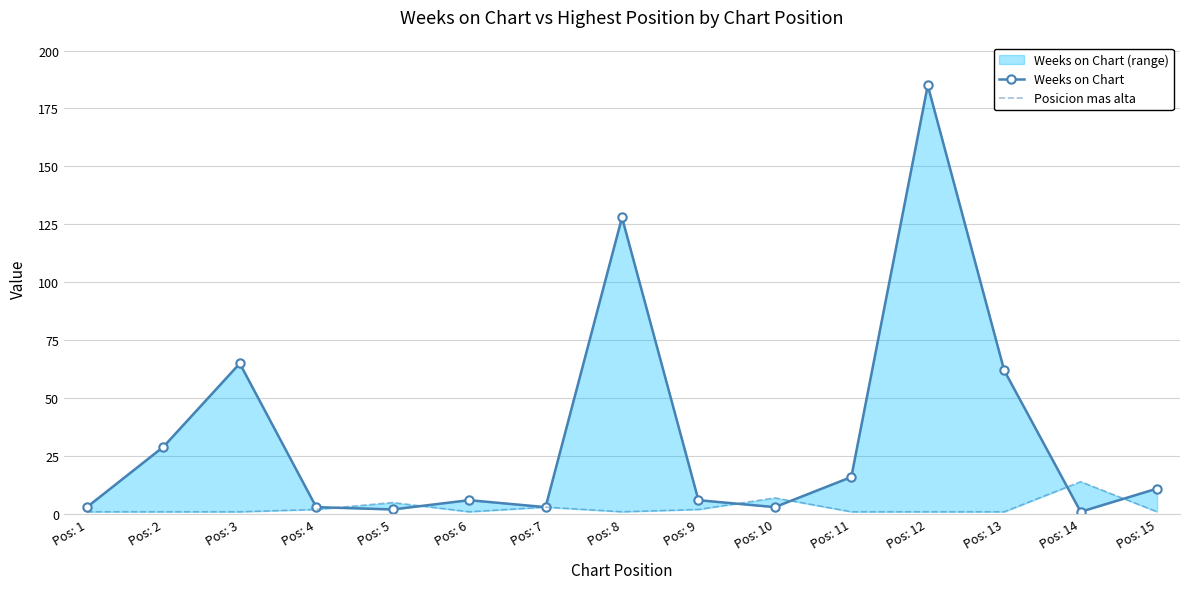

What is the lowest value of the Posicion mas alta series?

1